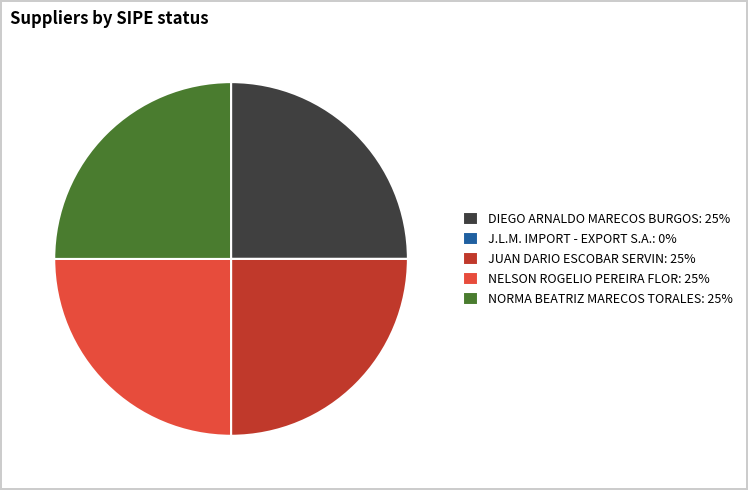

Is there any slice that represents more than half of the pie?

No